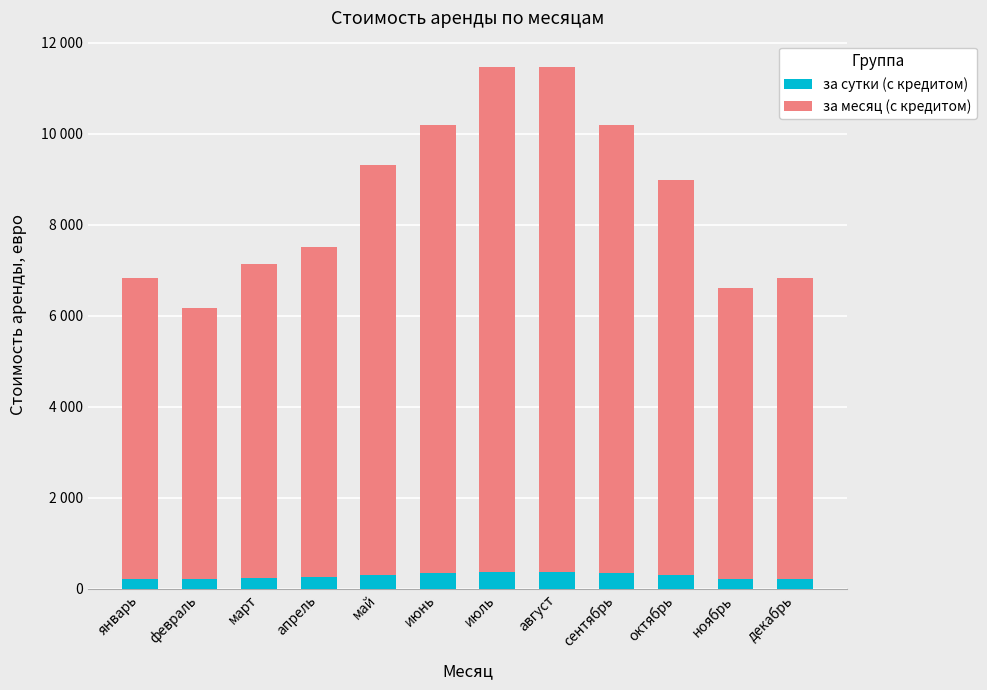

At which label is за месяц (с кредитом) closest to 8520?

октябрь